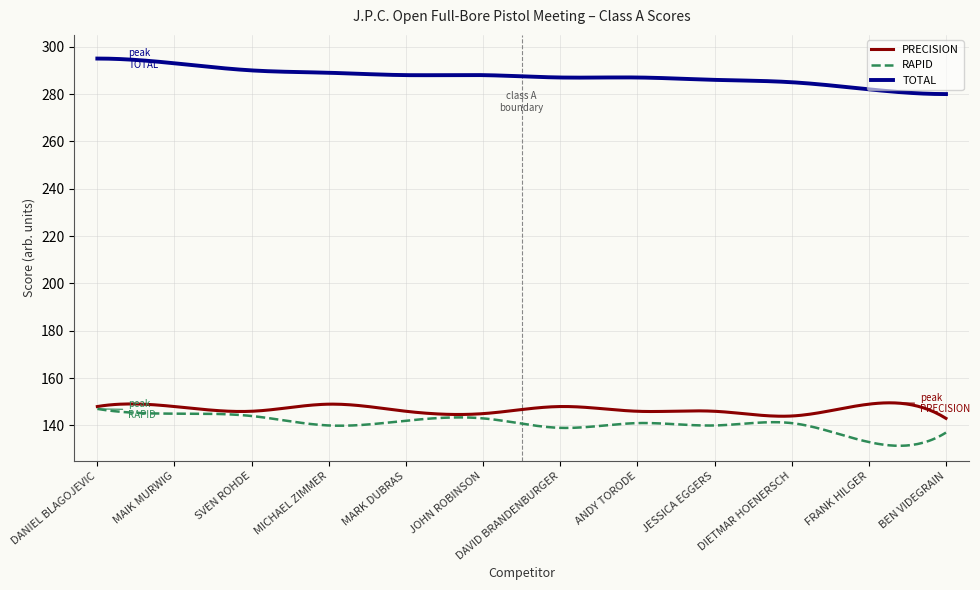

How many lines are shown in the chart?

3